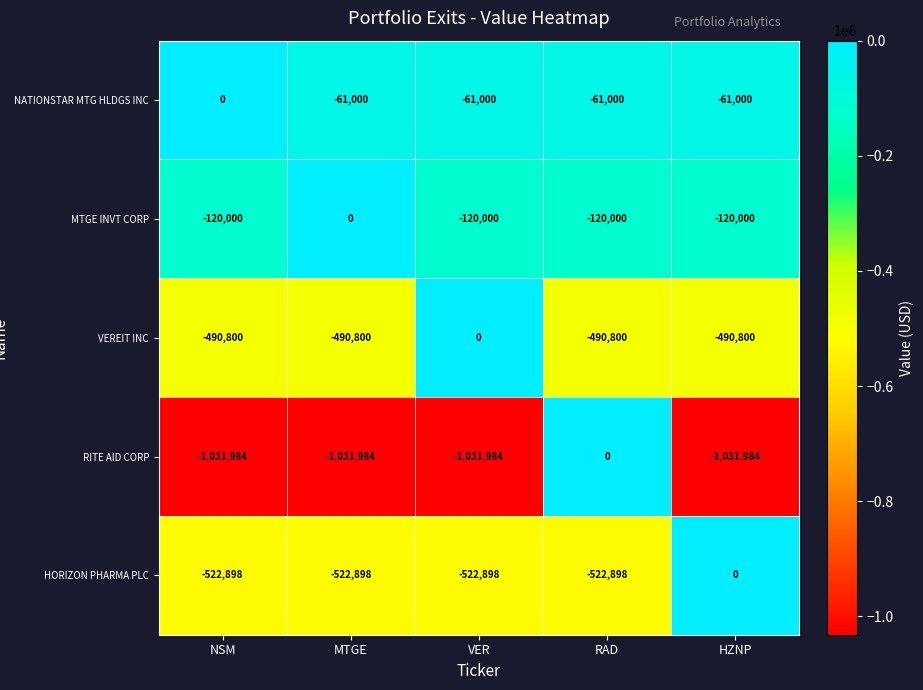

At which category is the sum across all series the highest?

RAD